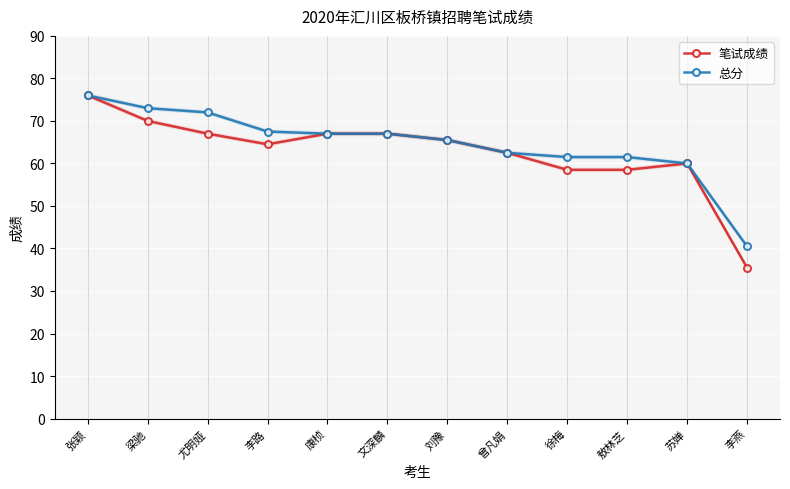

Which series has the widest spread of values?

笔试成绩